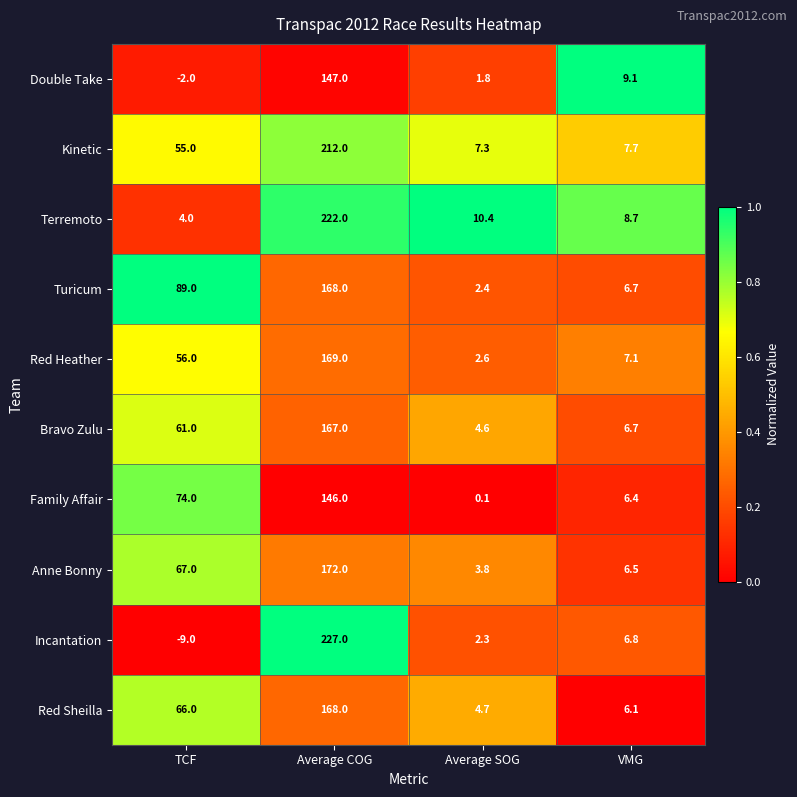

Read the Red Heather value at Average COG.

169.0